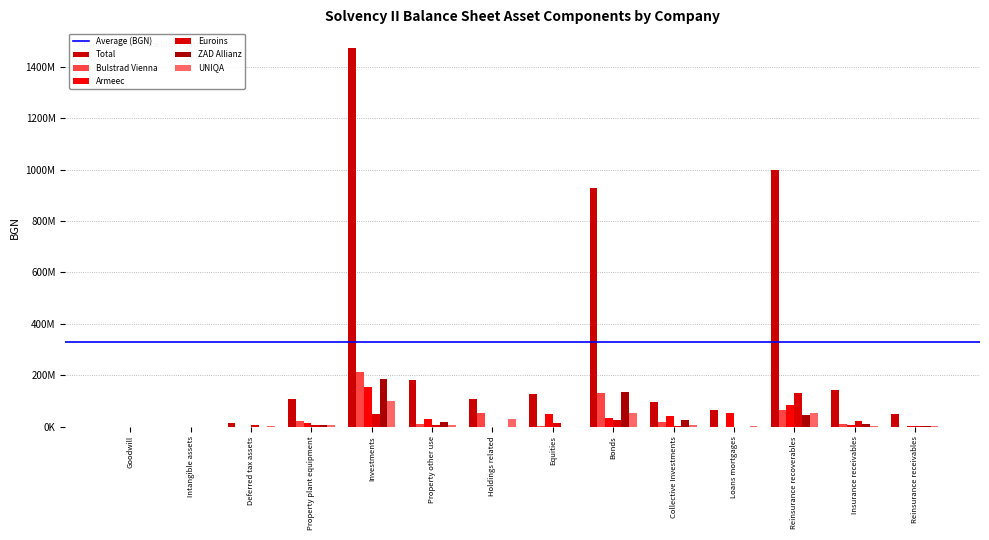

Where is Euroins nearest to the value 64698326?

Investments